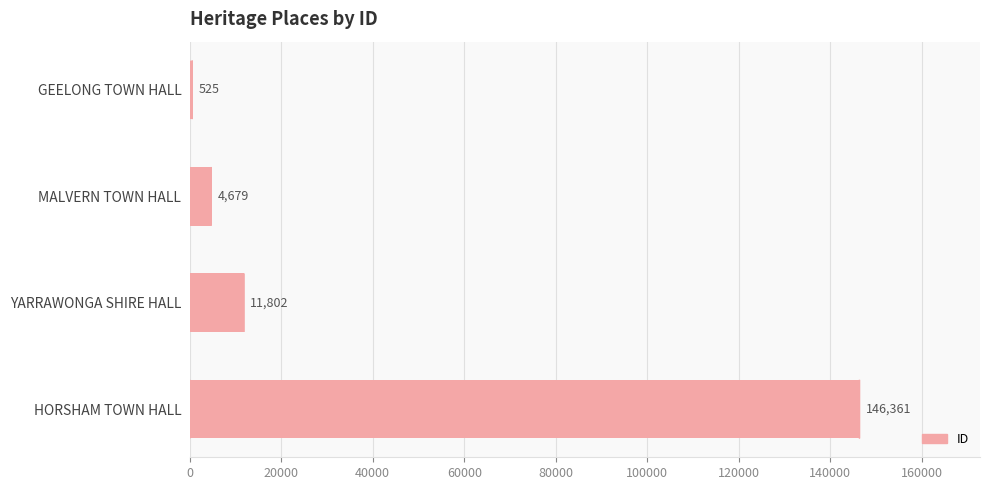

What is the label of the 2nd bar from the bottom?

YARRAWONGA SHIRE HALL